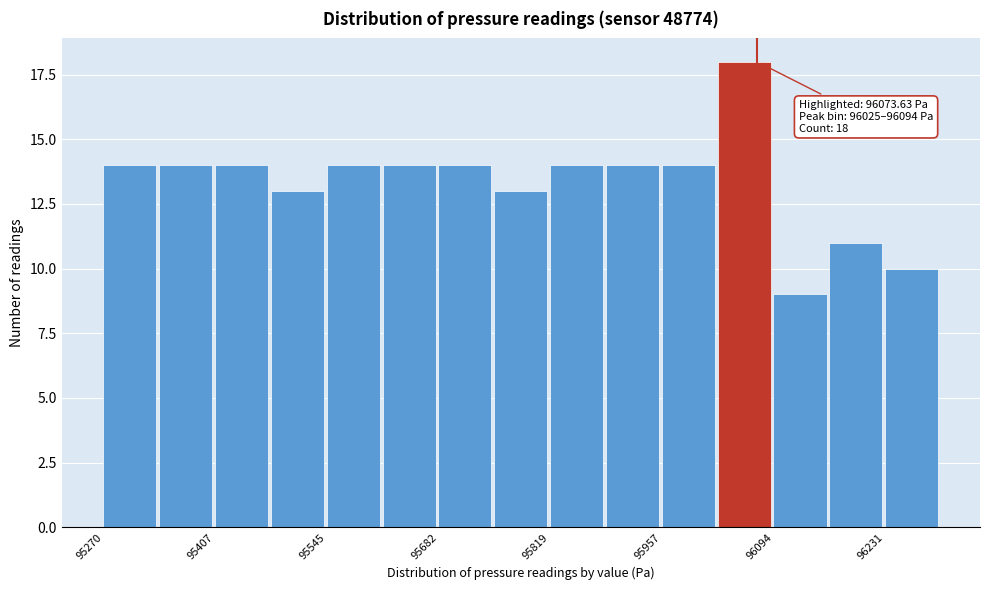

Read against the x-axis, roughly where is the centre of the tallest bar?

96060